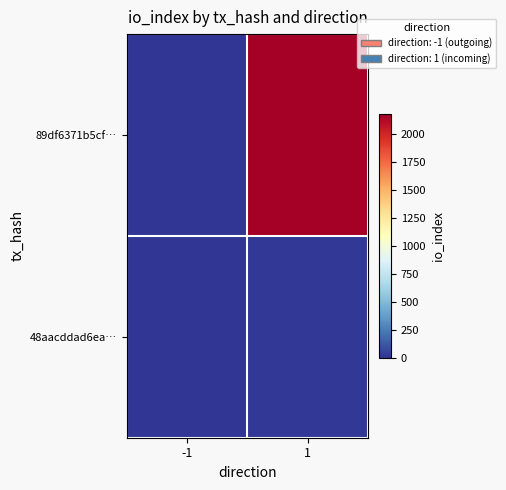

Count the number of data series in this chart.

2